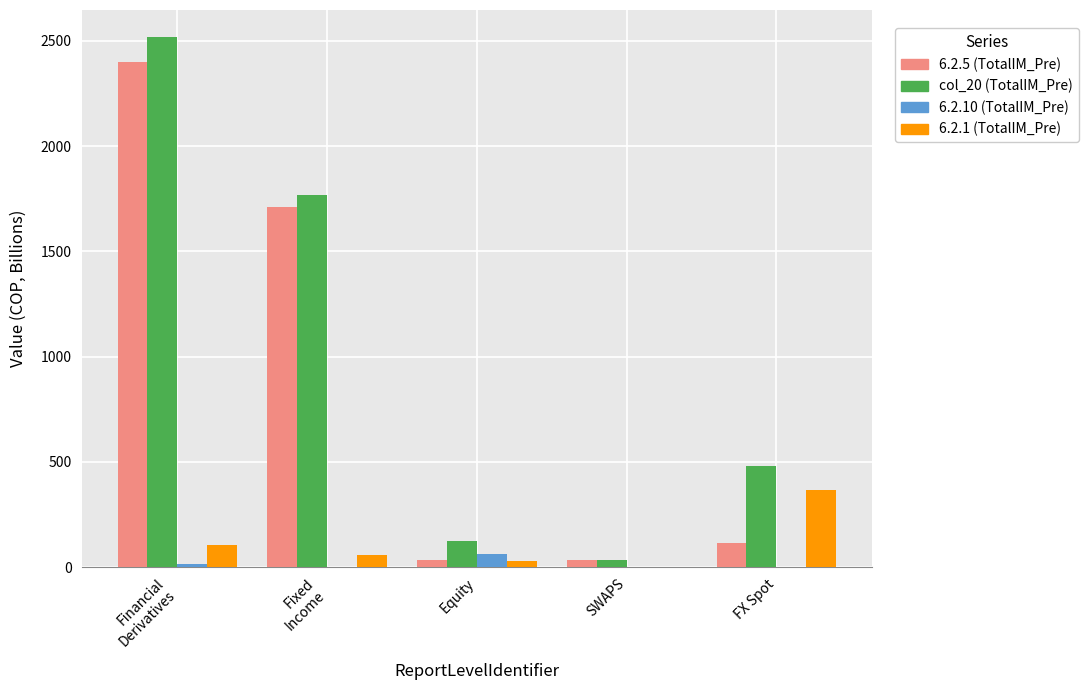

Where is 6.2.1 (TotalIM_Pre) nearest to the value 182?

Financial
Derivatives